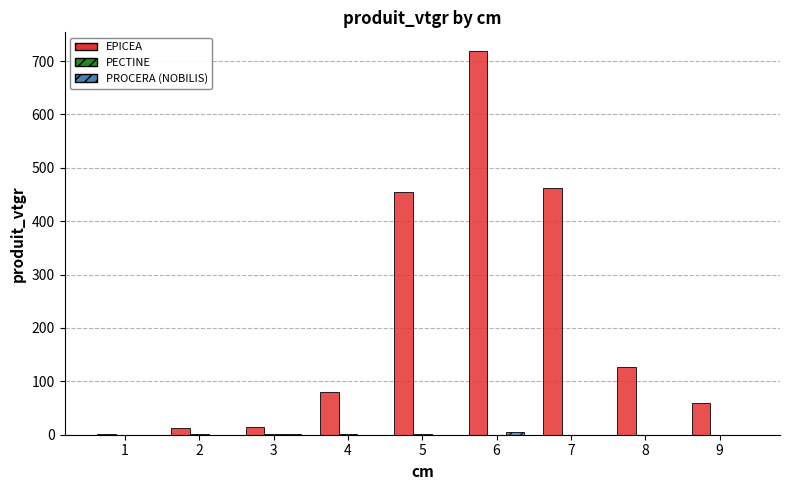

How many distinct data groups are displayed?

3